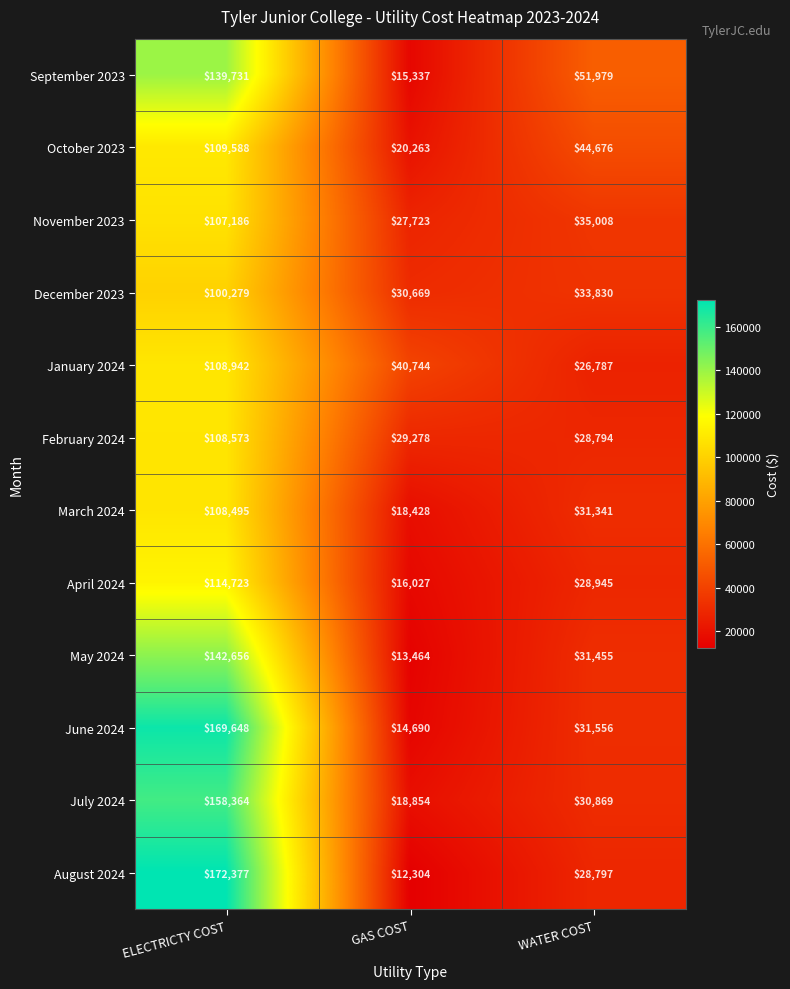

What is the maximum value for October 2023?

109588